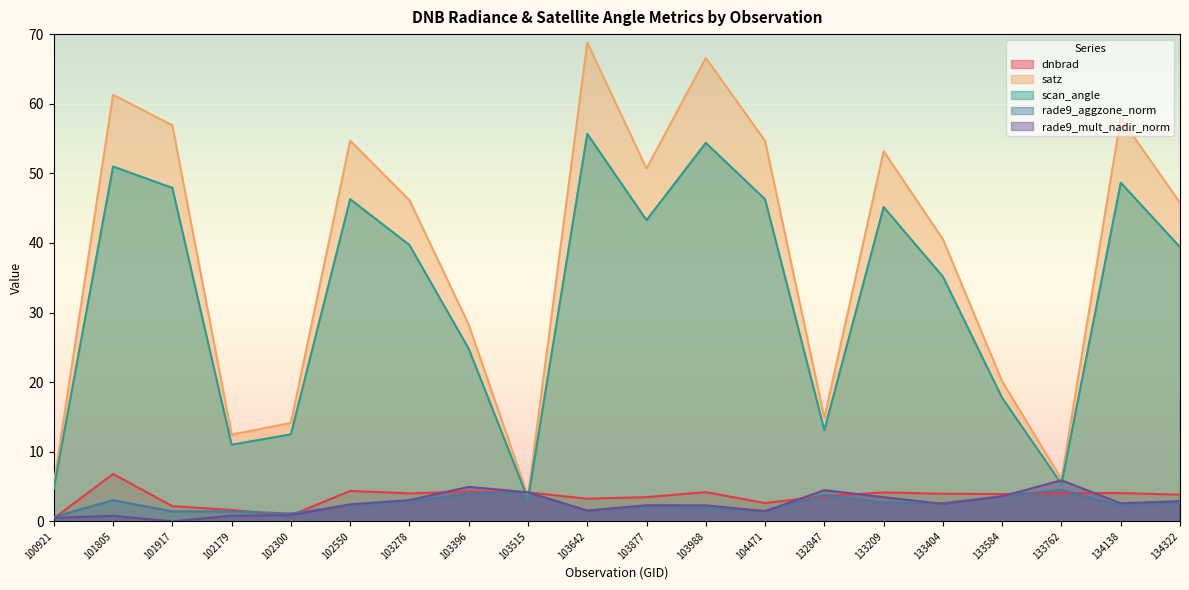

What are all the series names shown in the legend?

dnbrad, satz, scan_angle, rade9_aggzone_norm, rade9_mult_nadir_norm